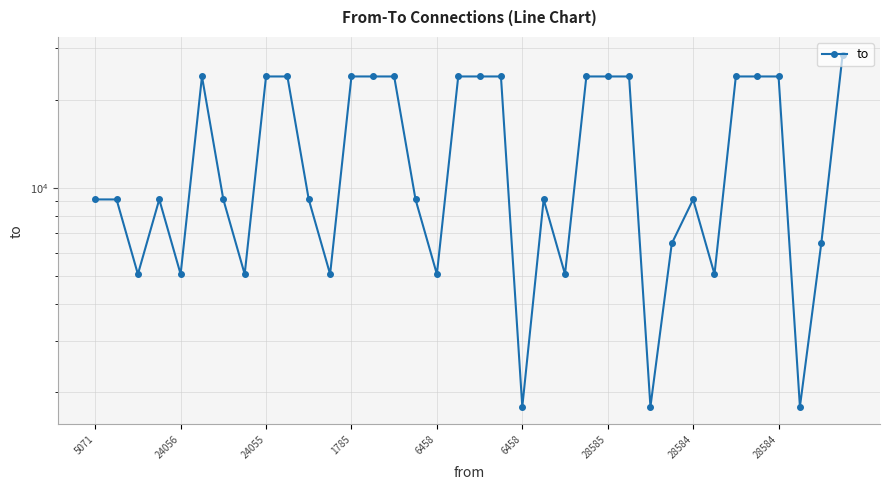

Between 30 and 21, which is larger?

30